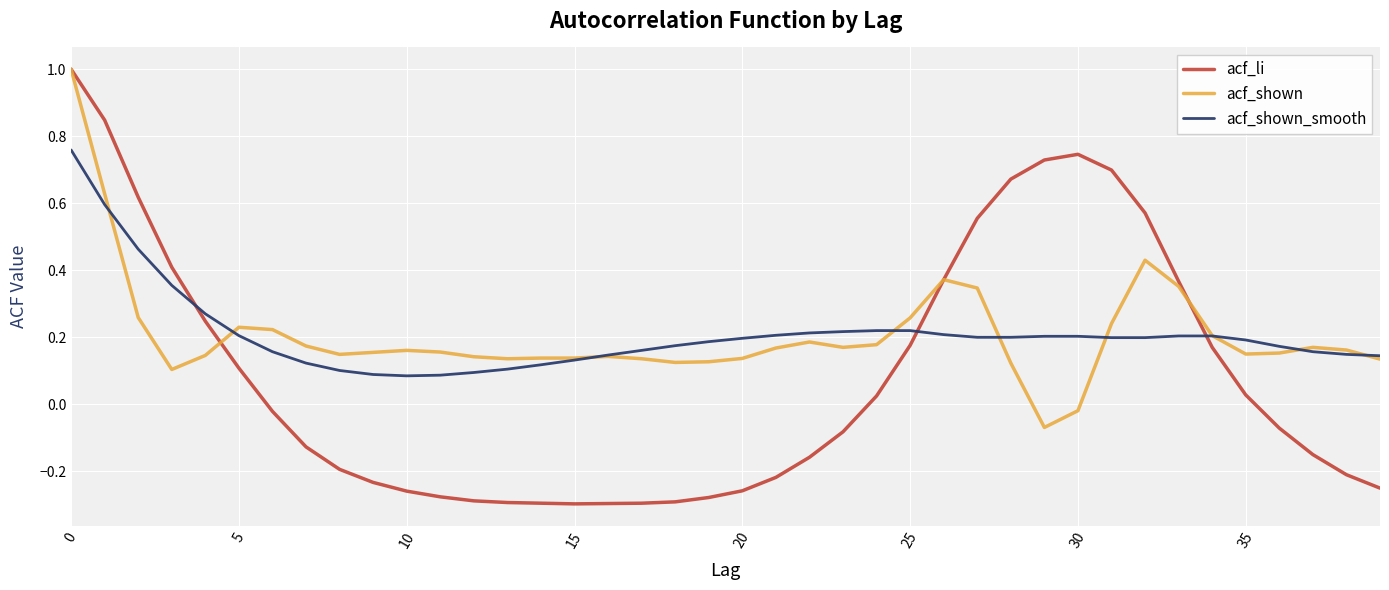

How many lines are shown in the chart?

3